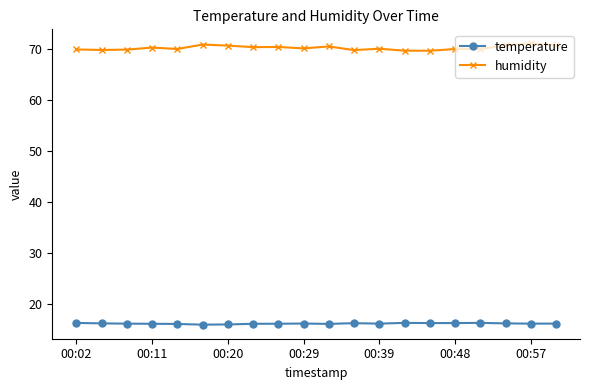

Rank the series by their average value, from lowest to highest.

temperature, humidity